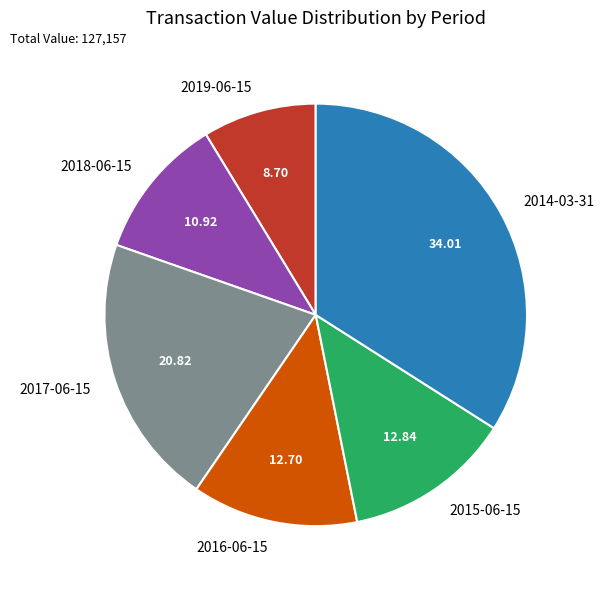

Is the sum of 2015-06-15 and 2018-06-15 greater than half?

No